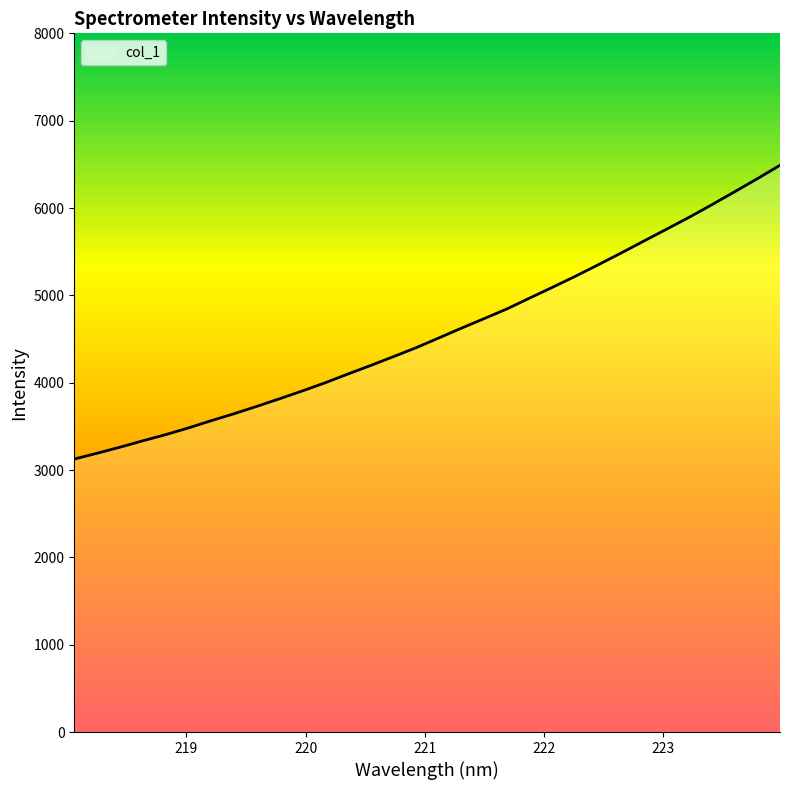

What is the maximum value shown in the chart?

6489.4